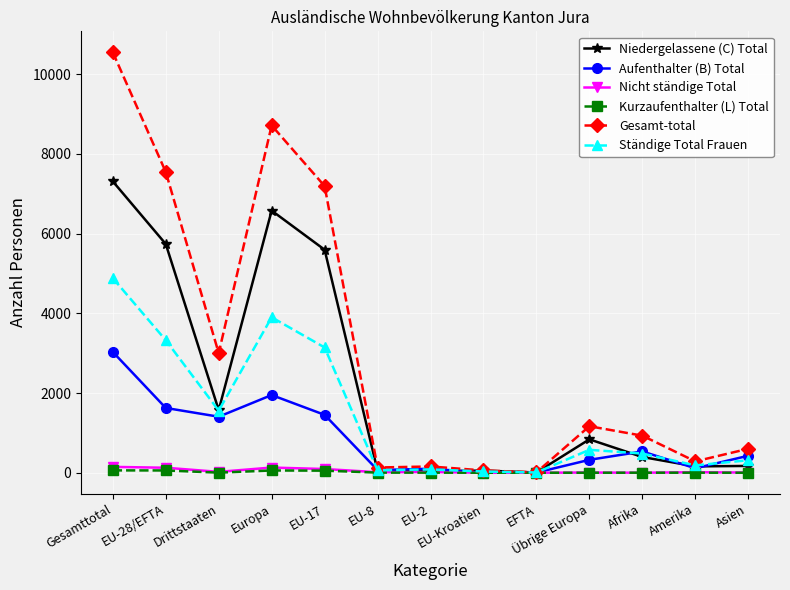

What is the sum of the Kurzaufenthalter (L) Total values at EU-28/EFTA and Europa?

114